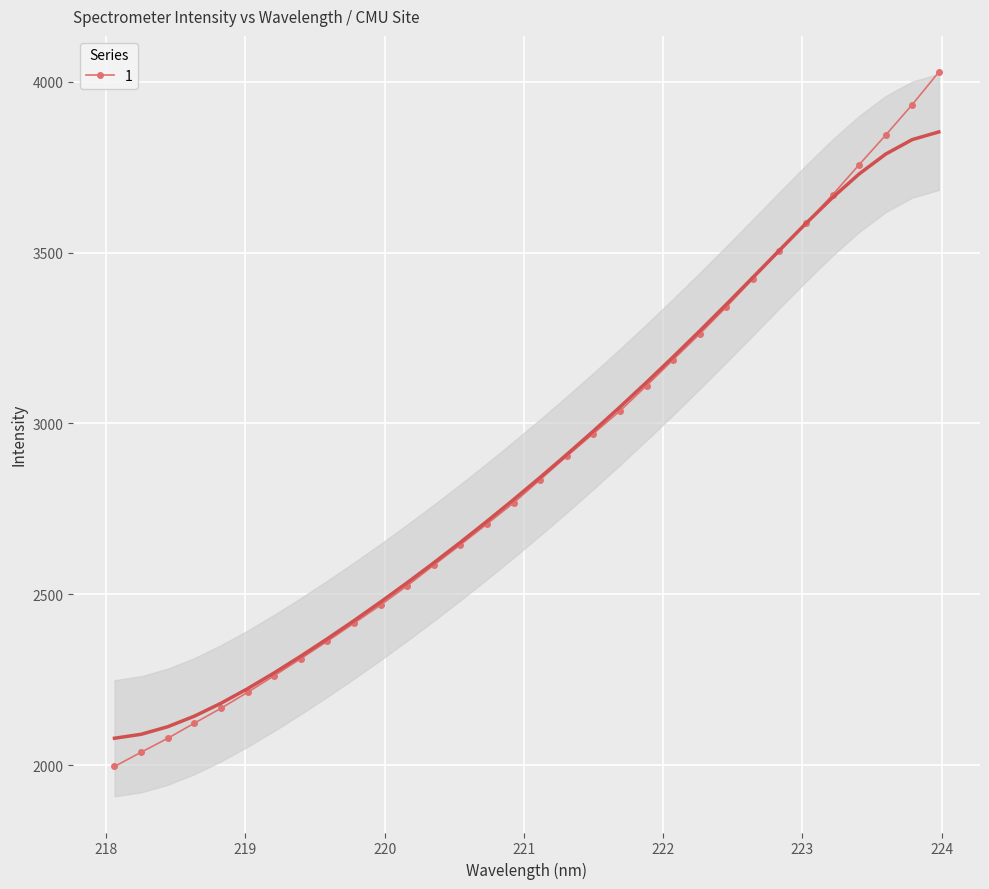

At which category does the chart reach its minimum across all series?

218.0596